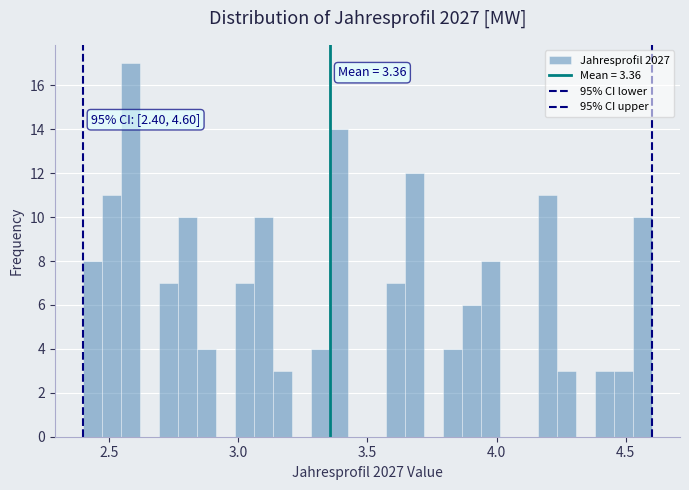

Read against the x-axis, roughly where is the centre of the tallest bar?

2.60